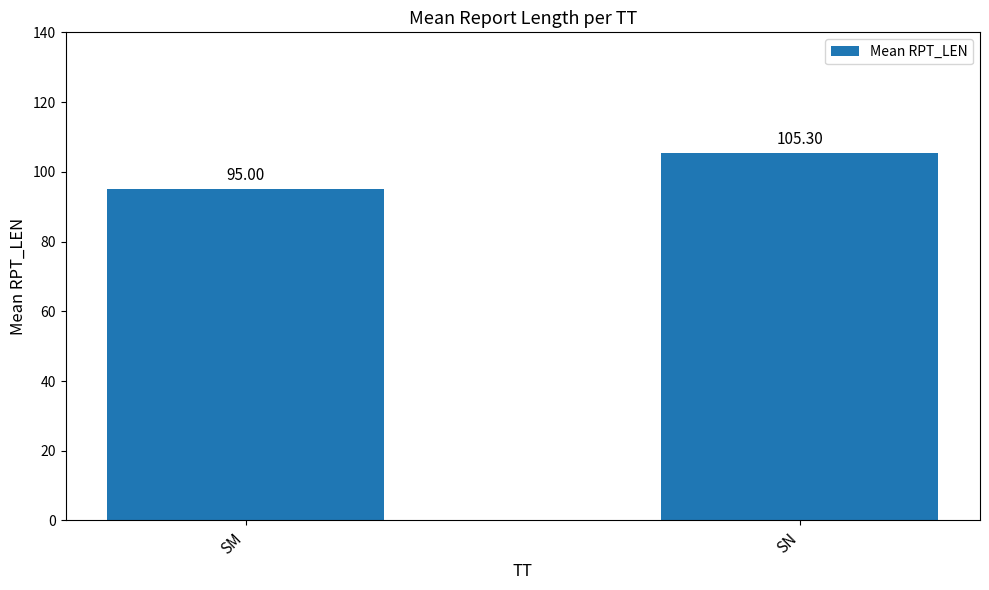

What is the average value?

100.2